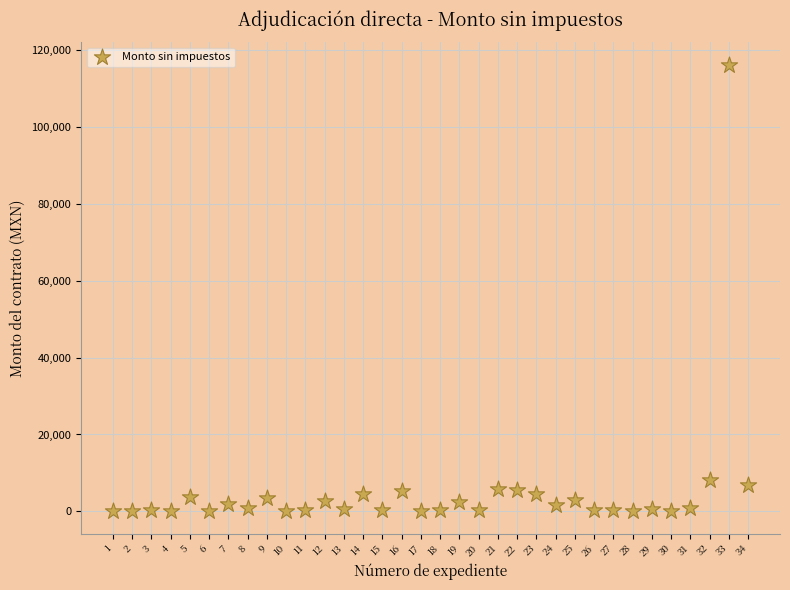

What Y value in the scatter plot is closest to 58115?

8080.0